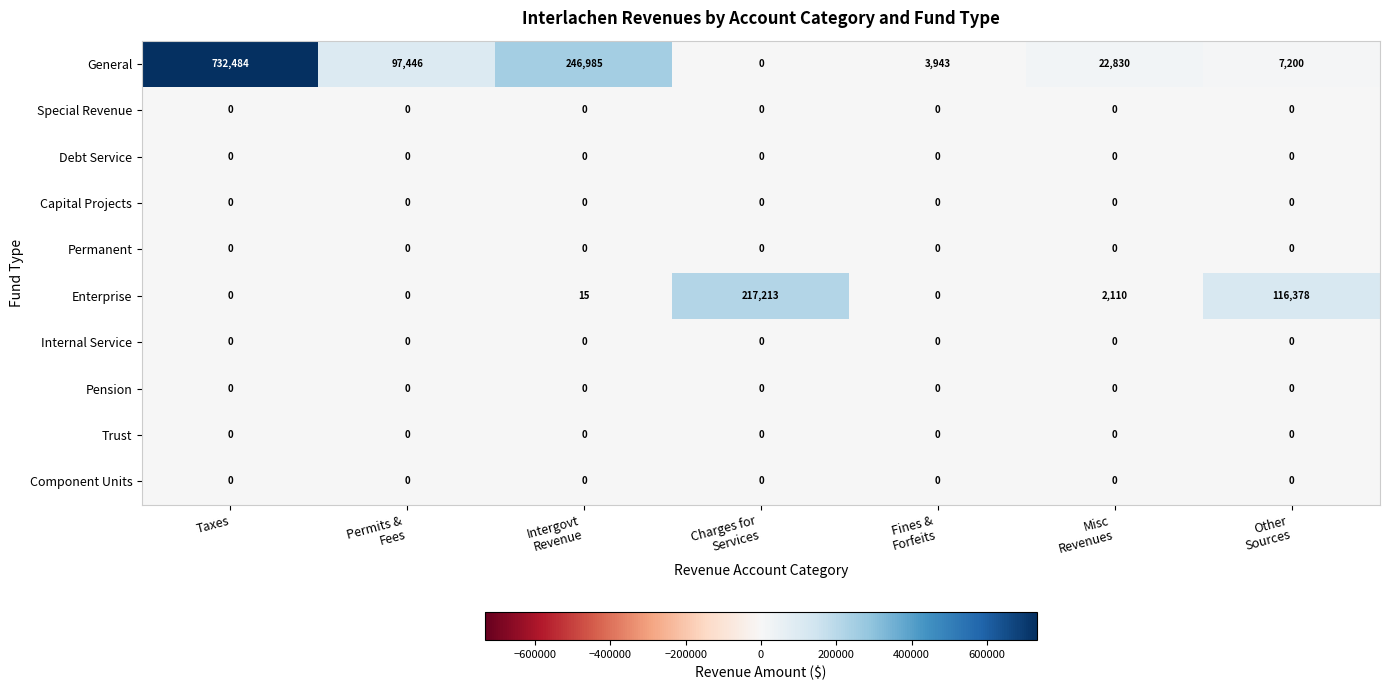

Which series has the largest range (max minus min)?

General